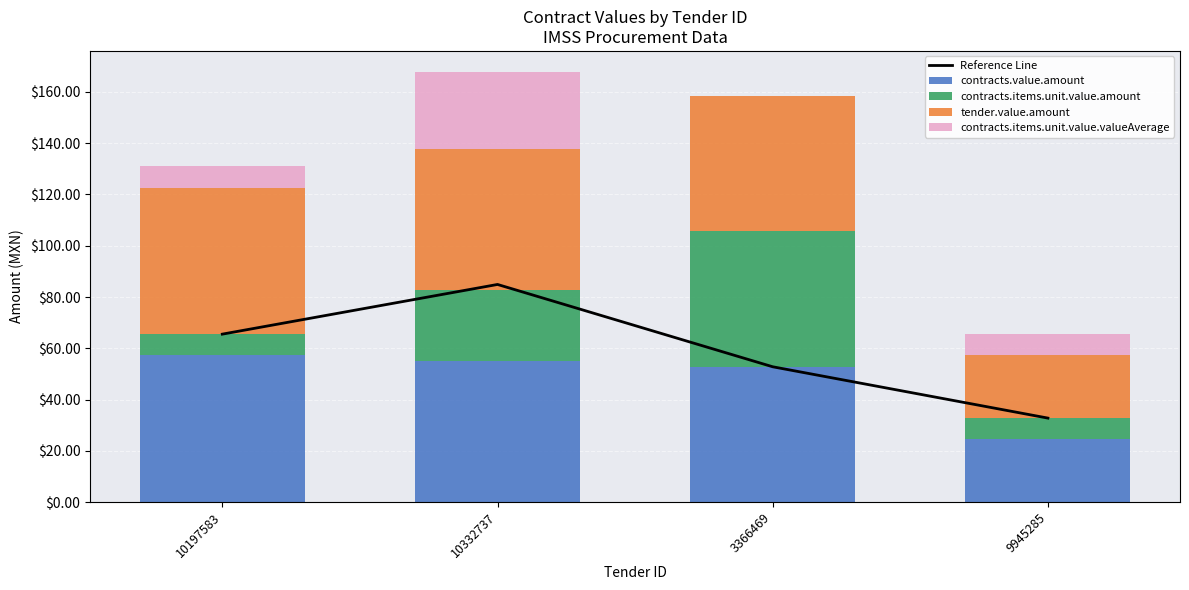

Is it true that contracts.value.amount equals 25.8 at 10197583?

False